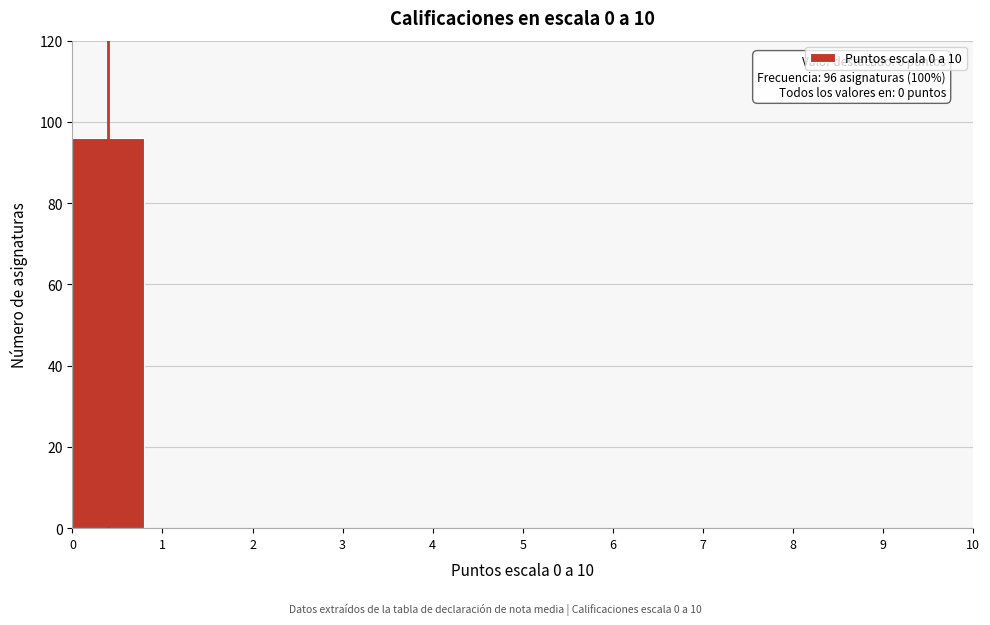

Over which range of the x-axis is the bar tallest?

0 to 1